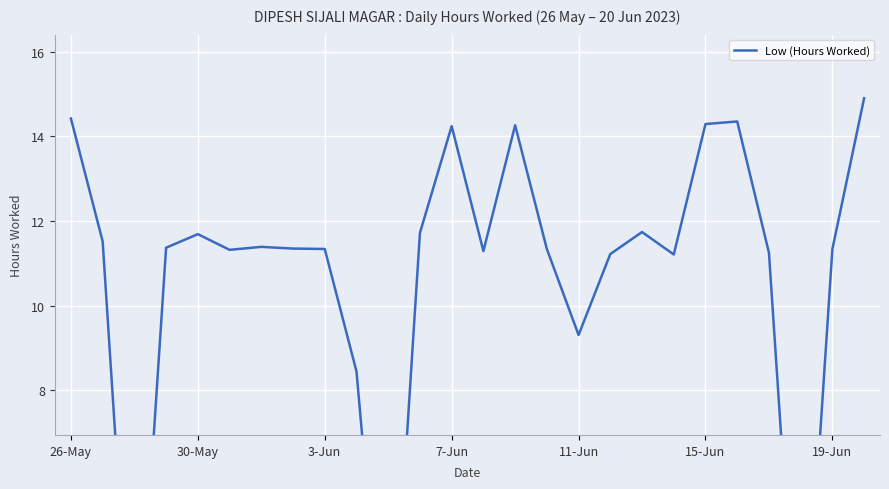

What is the sum of all values?

275.3